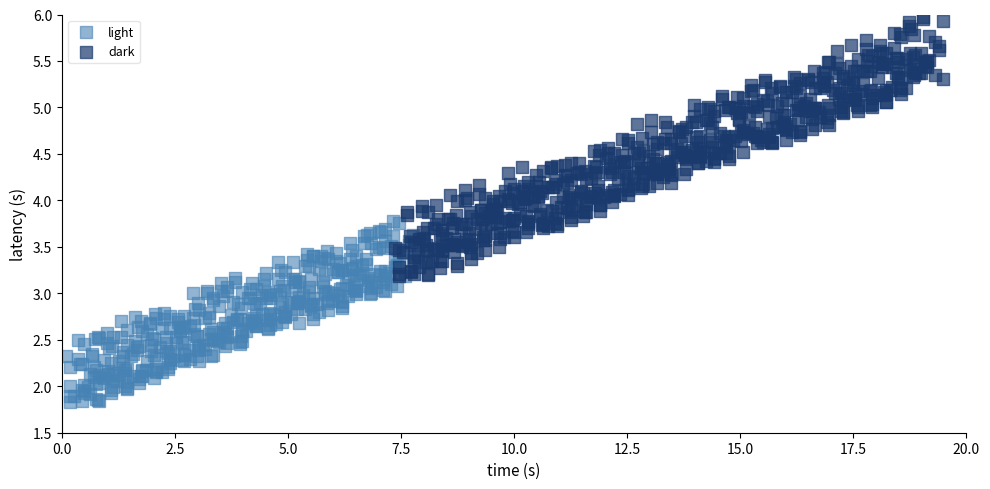

Which series has the widest spread of Y values?

dark